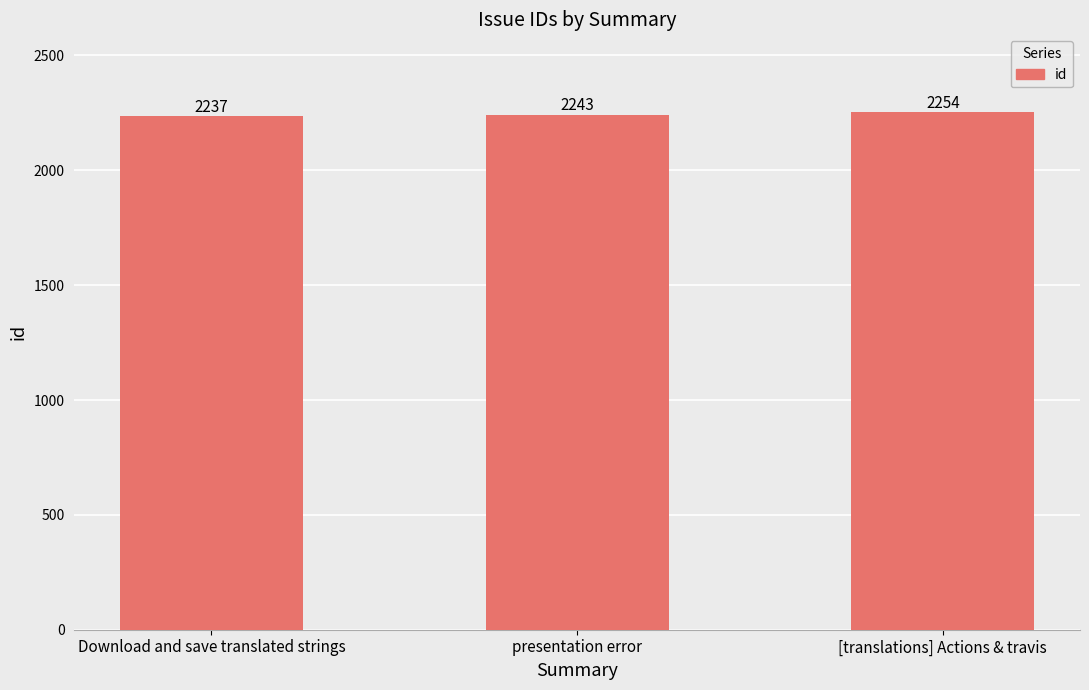

Count the number of categories in the chart.

3